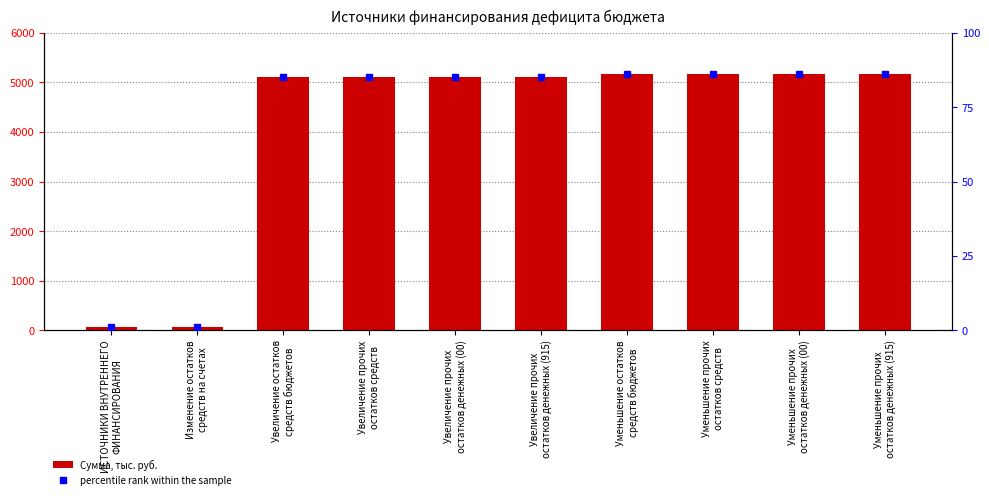

Is the value of percentile rank within the sample at Уменьшение прочих
остатков средств greater than the value of Сумма, тыс. руб. at Уменьшение прочих
остатков денежных (00)?

No